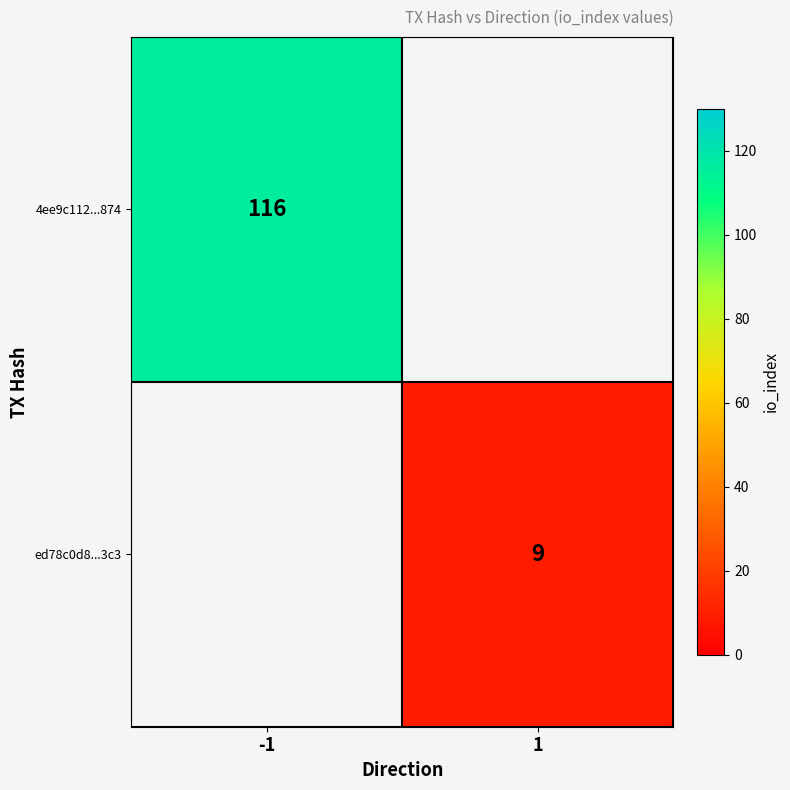

Is the value of ed78c0d8...3c3 at 1 greater than the value of 4ee9c112...874 at -1?

No